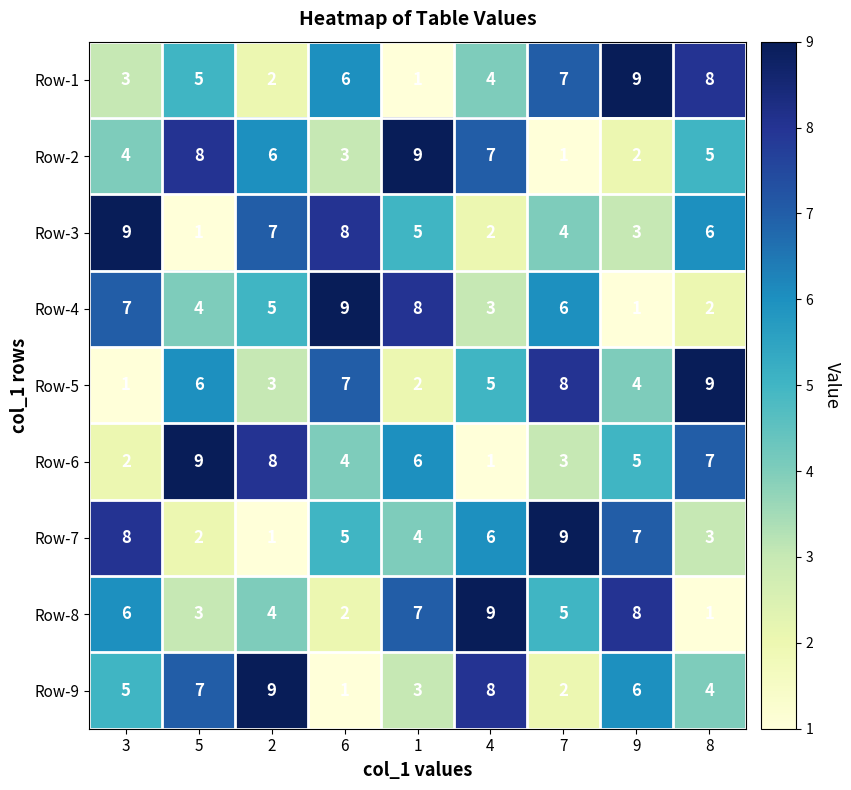

What is the spread (max minus min) of values at 6?

8